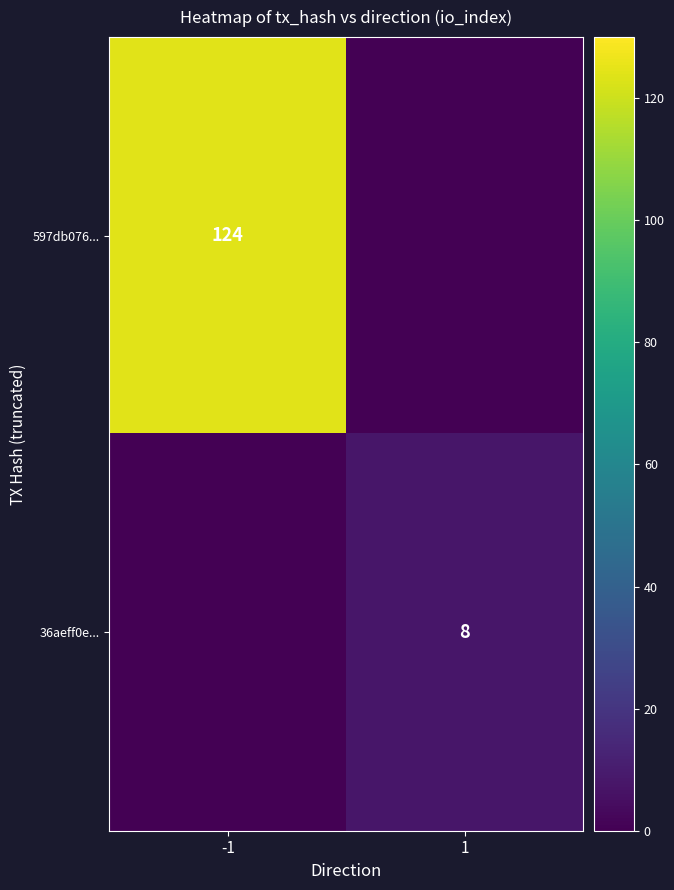

Is it true that 36aeff0e... equals 11 at 1?

False